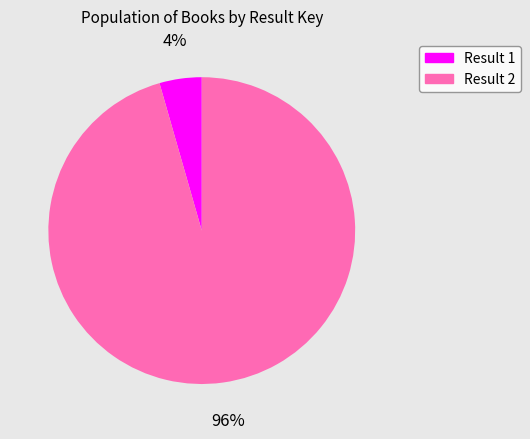

Do Result 1 and Result 2 together represent more than half of the pie?

Yes